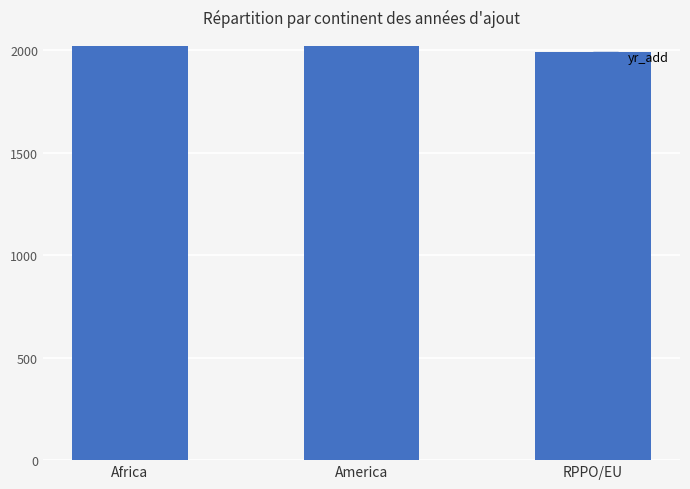

Read the value at RPPO/EU, to the nearest 10.

1990